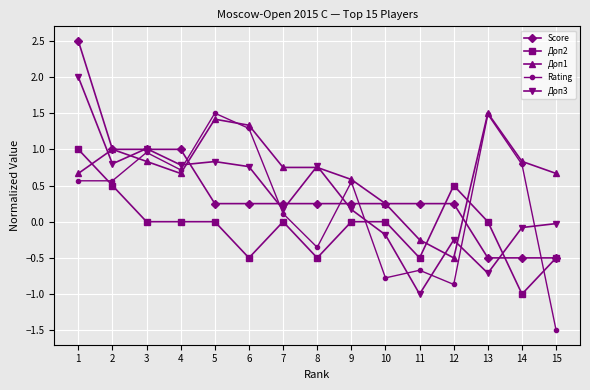

In Доп3, how many points are higher than both neighbors (excluding endpoints)?

4